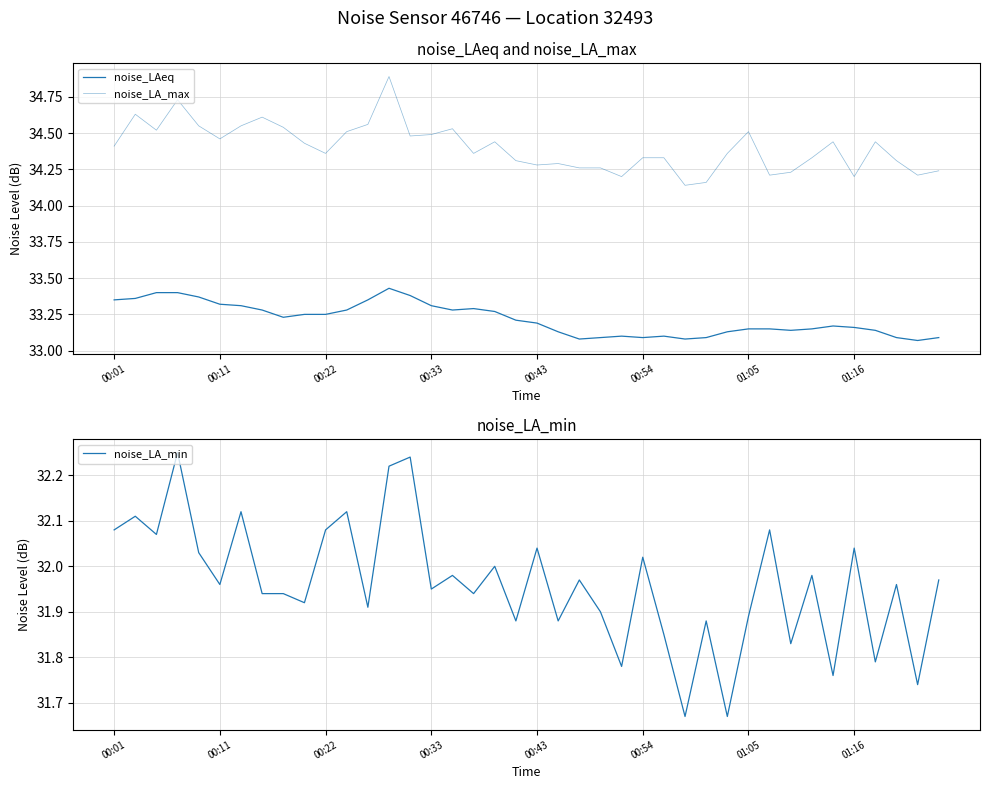

What is the greatest value displayed?

34.9